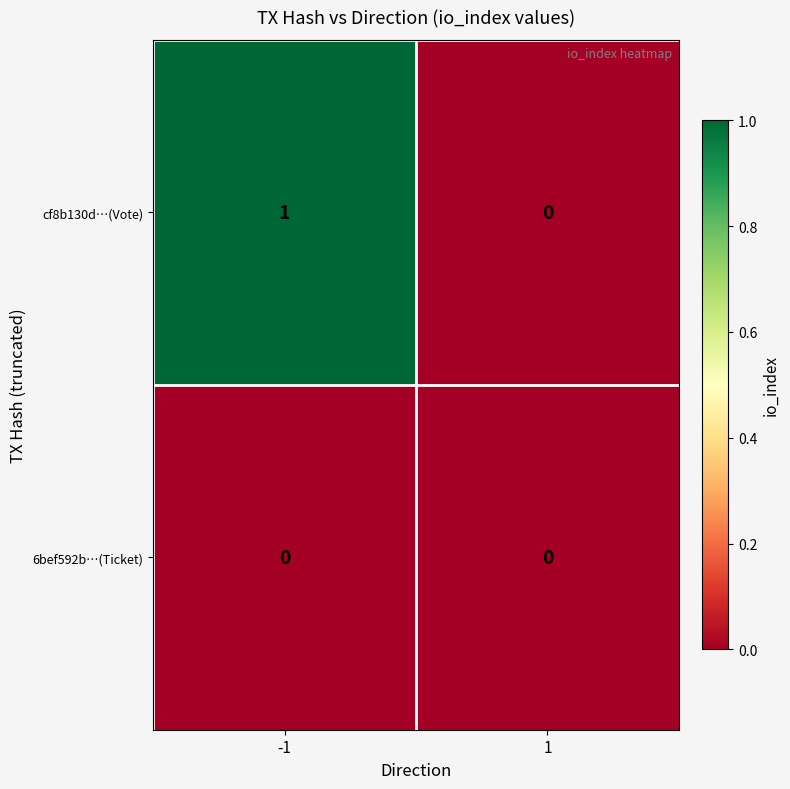

Which series has the widest spread of values?

cf8b130d…(Vote)